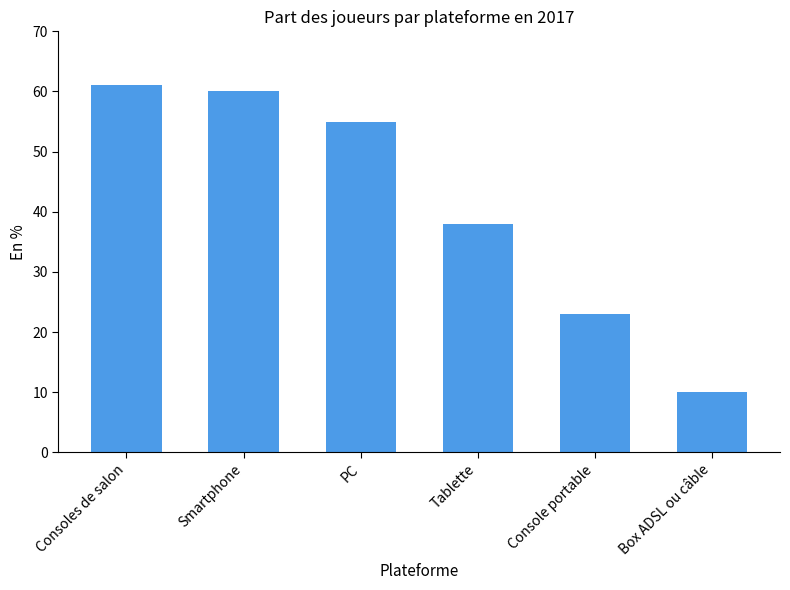

What is the sum of the values at Tablette and Box ADSL ou câble?

48